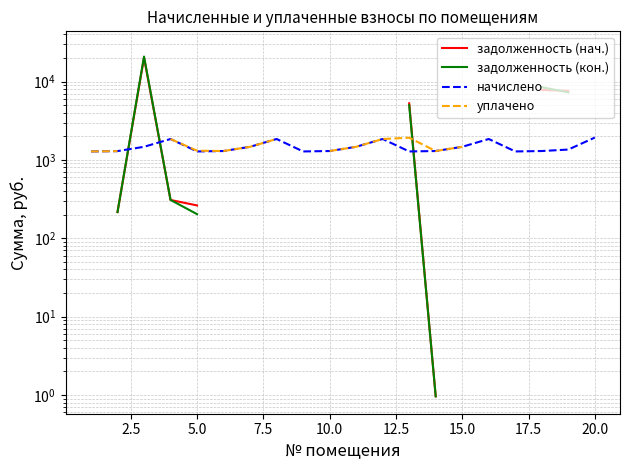

At which label is уплачено closest to 1459?

15.0